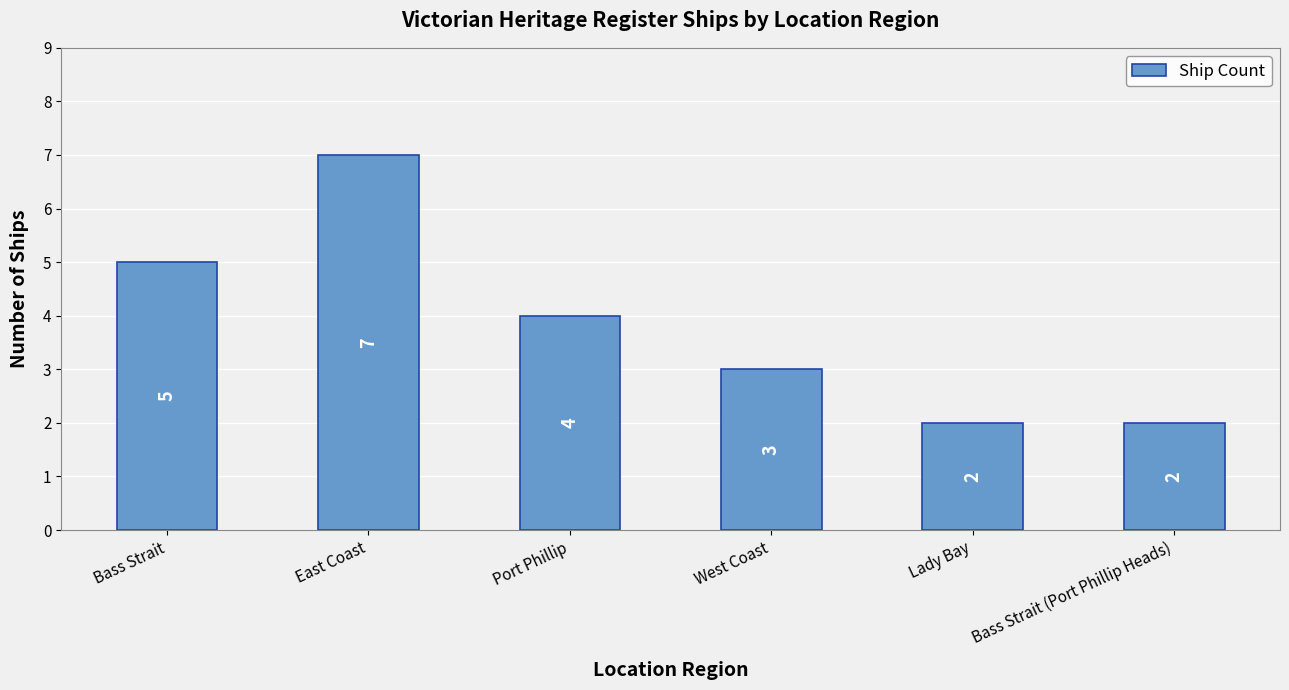

Between Port Phillip and Bass Strait, which is larger?

Bass Strait